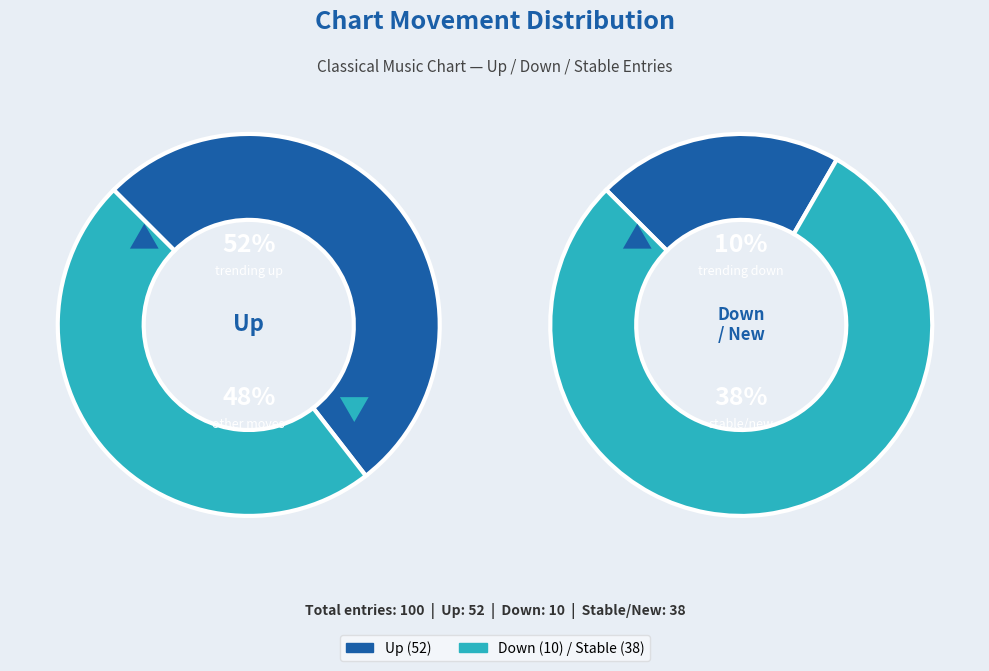

Combined, do - and up account for over 50%?

Yes